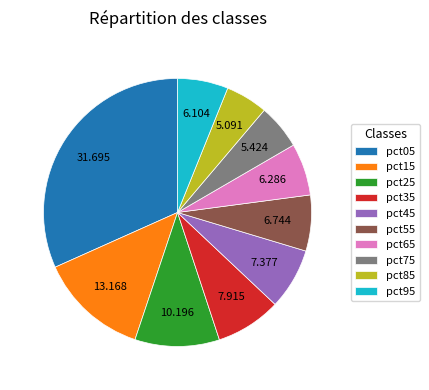

Is there any slice that represents more than half of the pie?

No